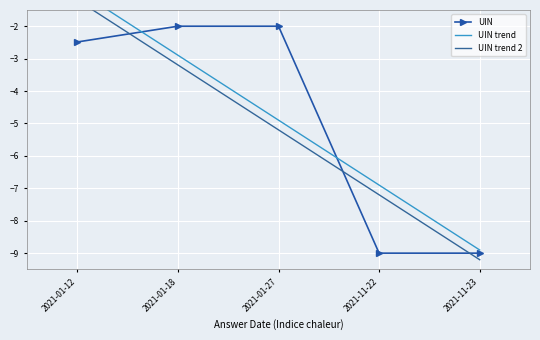

Between 2021-01-18 and 2021-01-27, which is larger?

2021-01-27